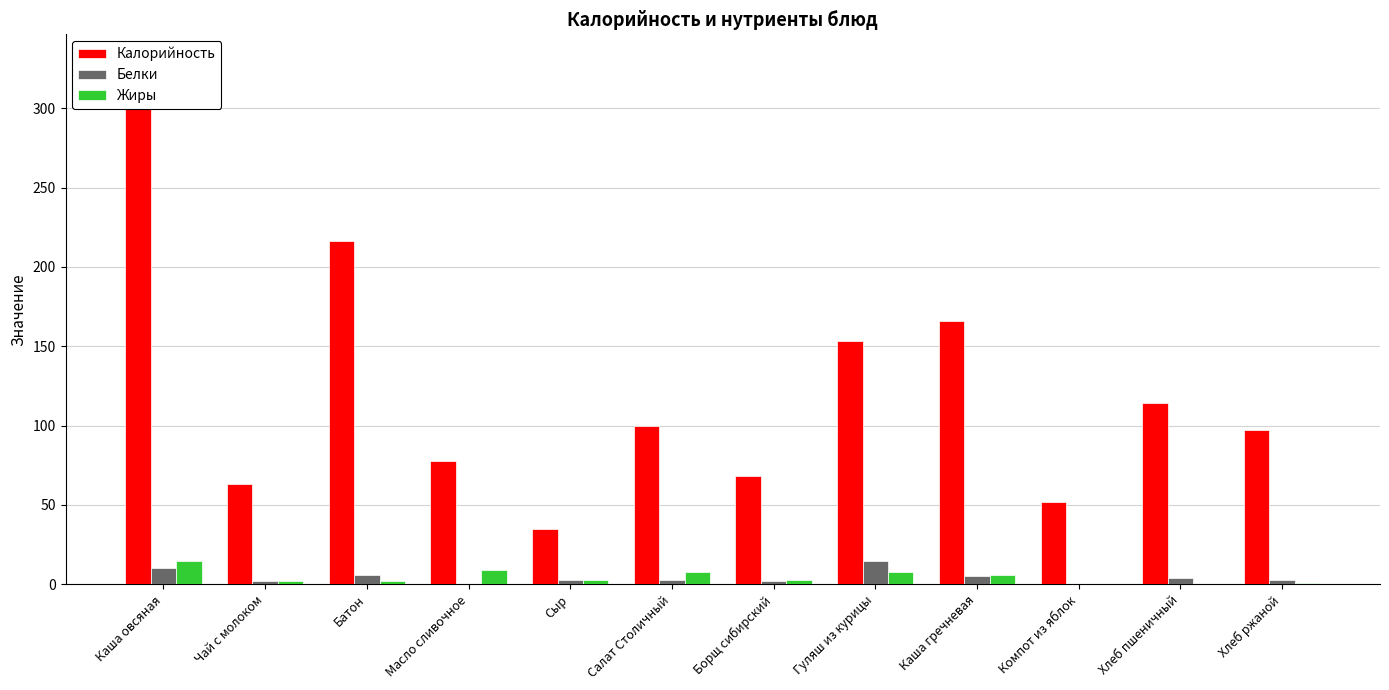

How many categories are shown in the chart?

12